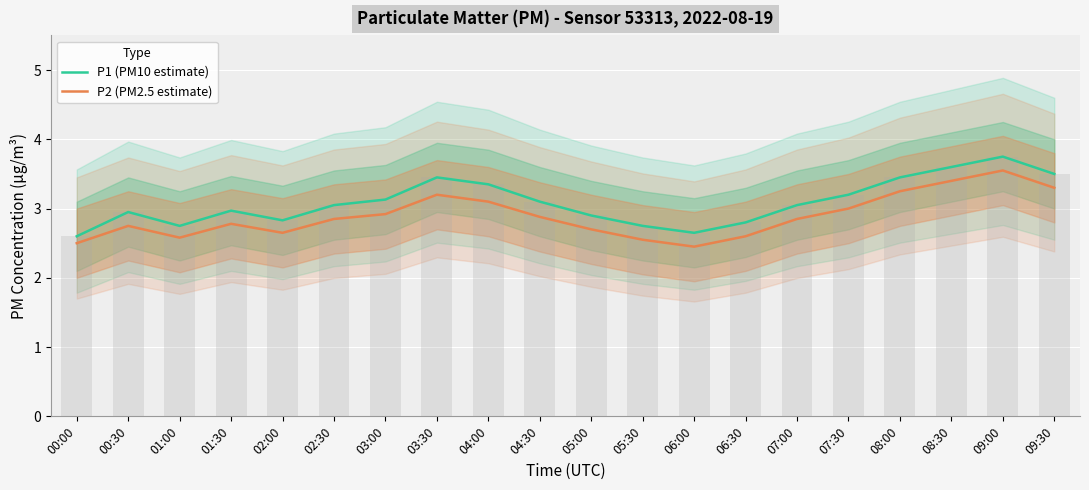

What are all the series names shown in the legend?

P1 (PM10 estimate), P2 (PM2.5 estimate)